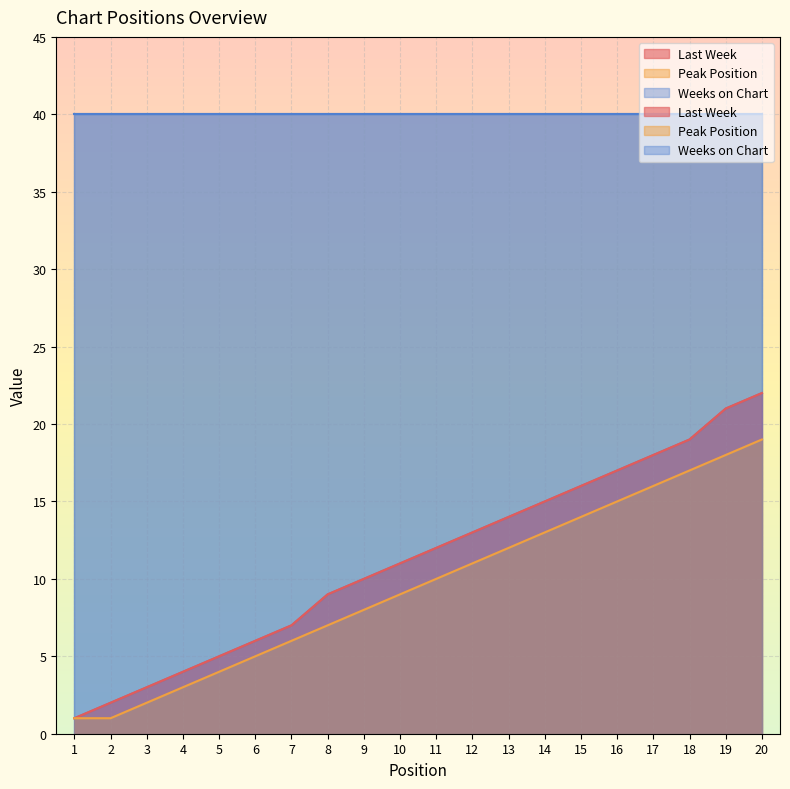

What is the difference between the second highest and second lowest values in the Last Week series?

19